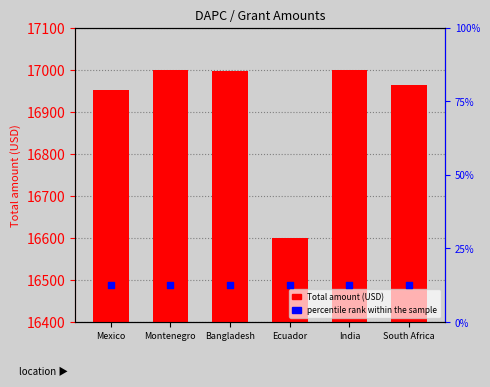

At how many categories does at least one series exceed 4449?

6